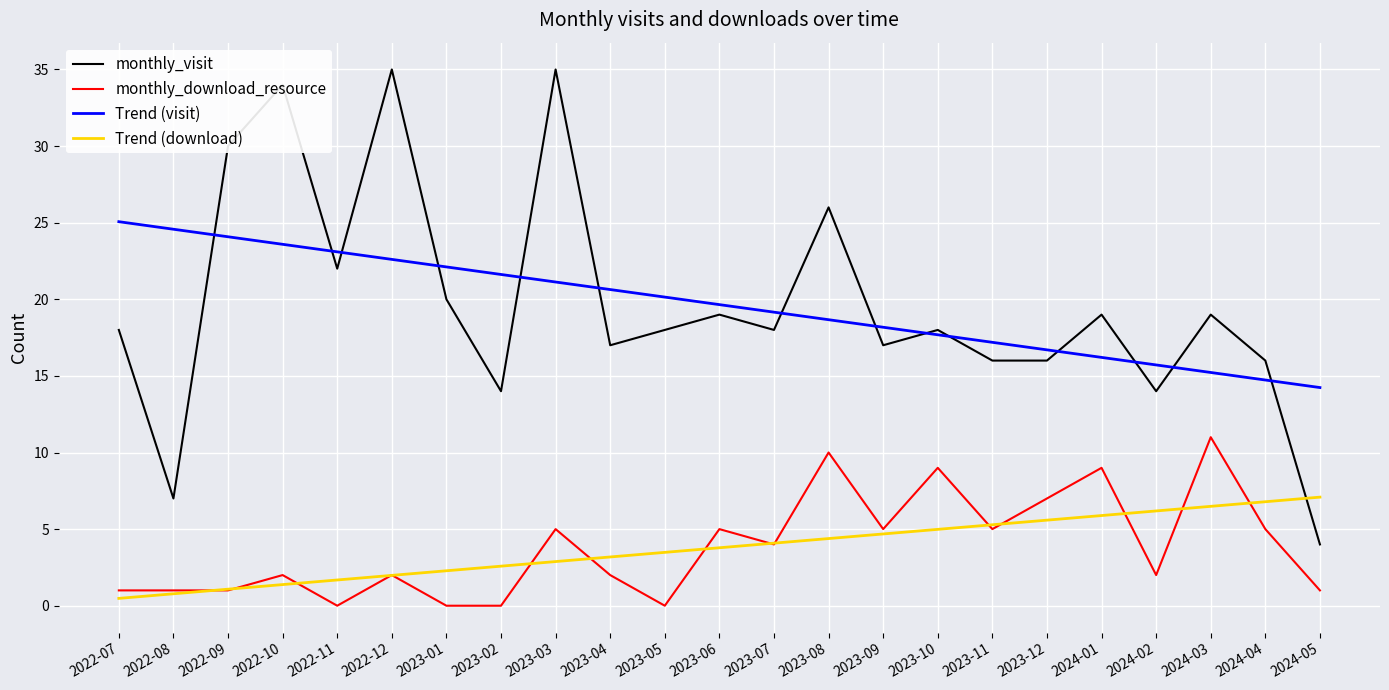

Is the value of Trend (visit) at 2024-05 greater than the value of monthly_visit at 2022-07?

No